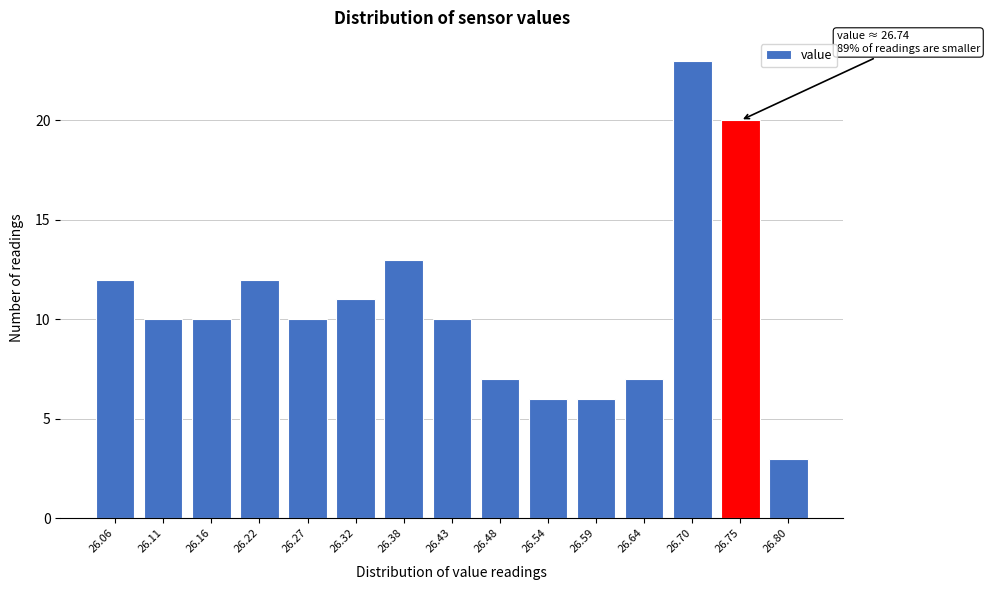

Reading right to left, transcribe all the data shown in this chart.

3	20	23	7	6	6	7	10	13	11	10	12	10	10	12